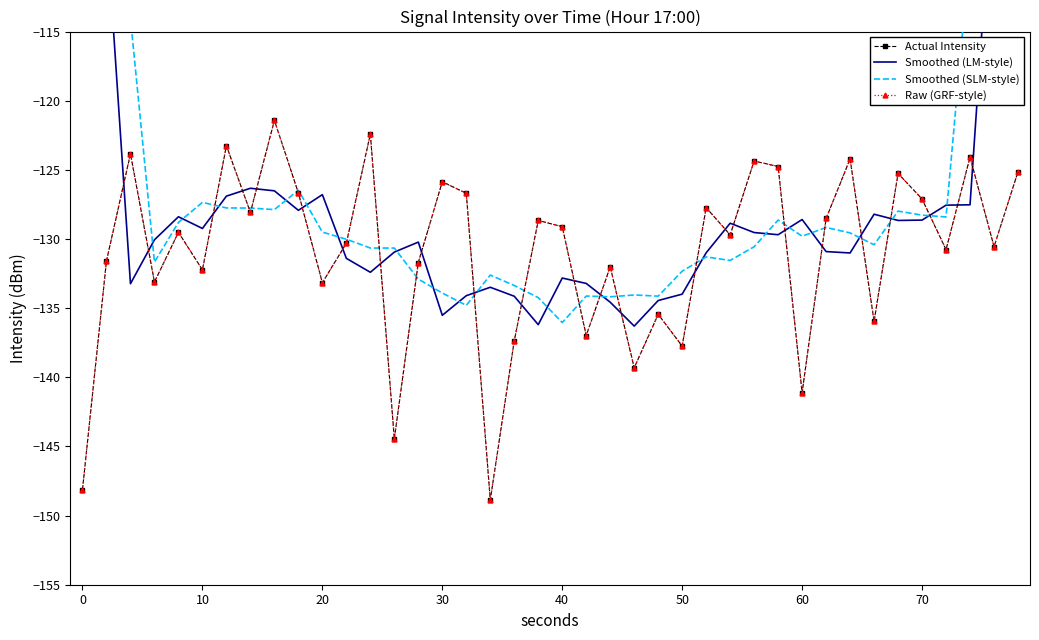

Is the value of Raw (GRF-style) at 70 greater than the value of Smoothed (SLM-style) at 40?

Yes